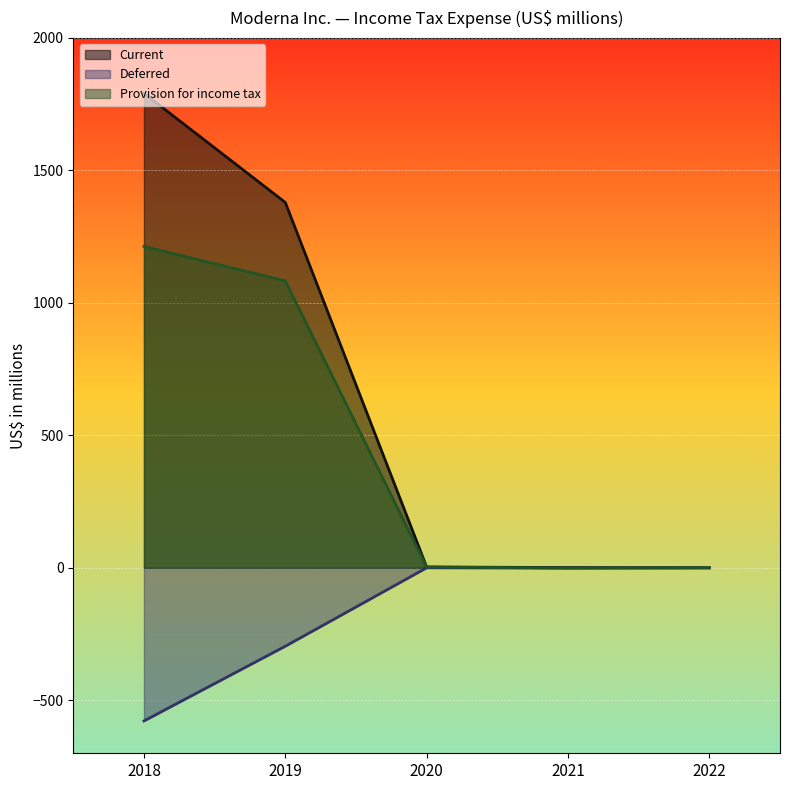

What is the lowest value of the Provision for income tax series?

-1